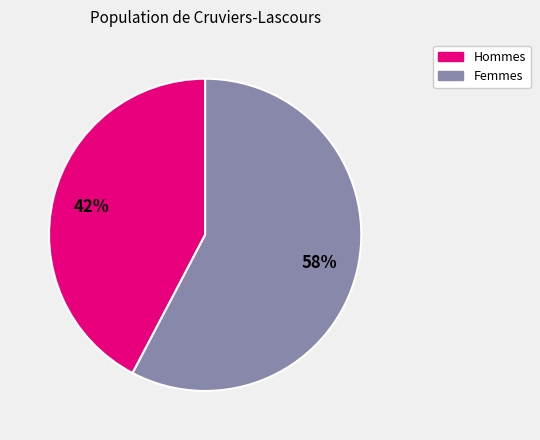

To the nearest percent, what is the average slice percentage?

50%